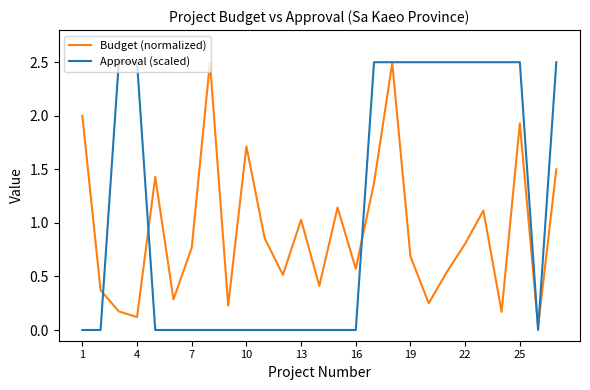

Which series has the largest range (max minus min)?

Approval (scaled)